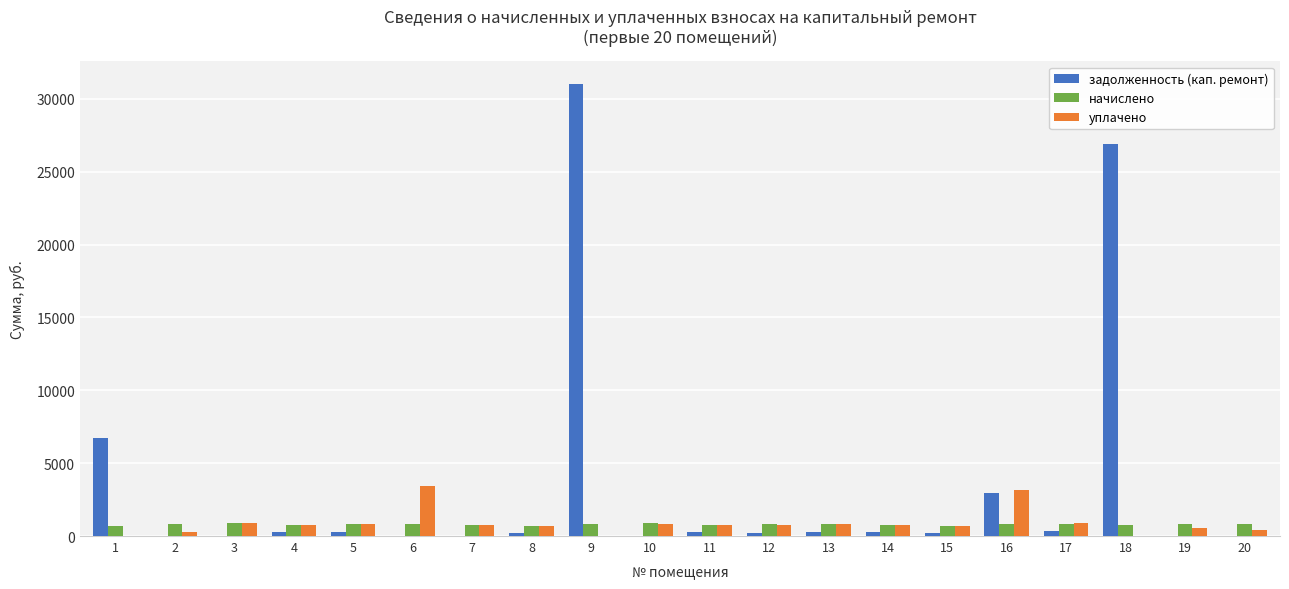

What is the greatest value displayed?

31025.7